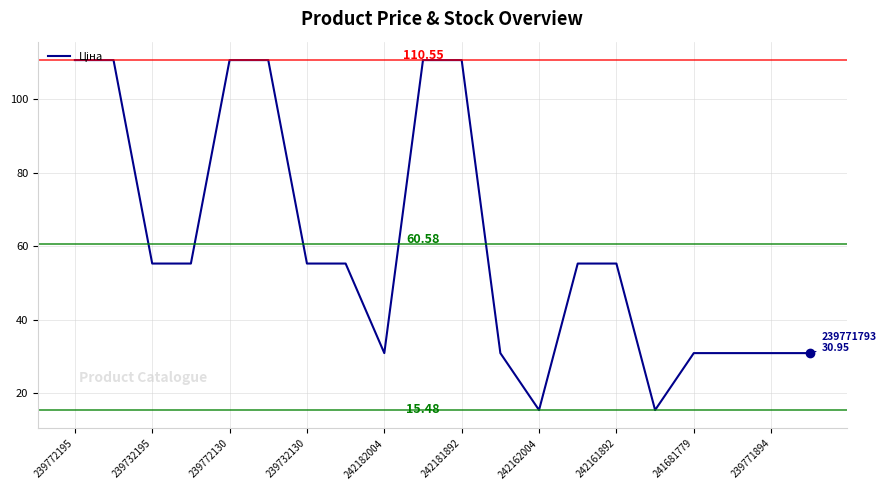

What is the difference between the maximum and minimum values?

95.1